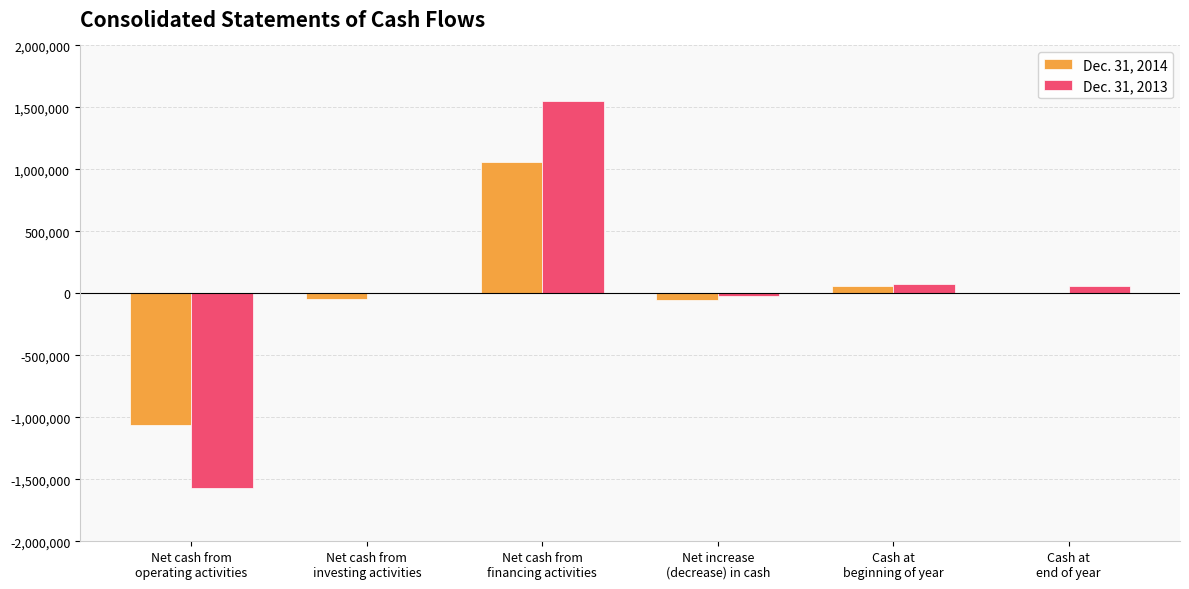

What is the greatest value displayed?

1549100